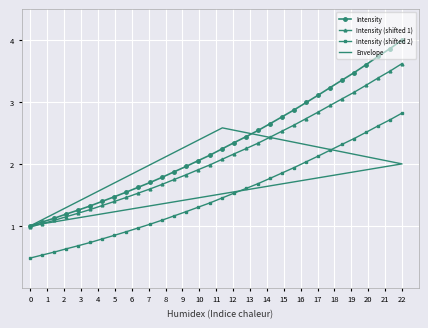

True or false: Intensity (shifted 2) and Intensity cross at least once.

False